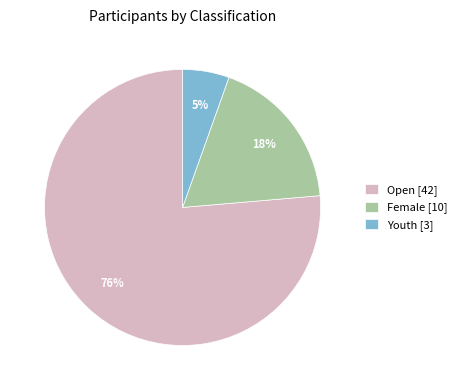

The Open slice represents 64% of the pie. True or false?

False